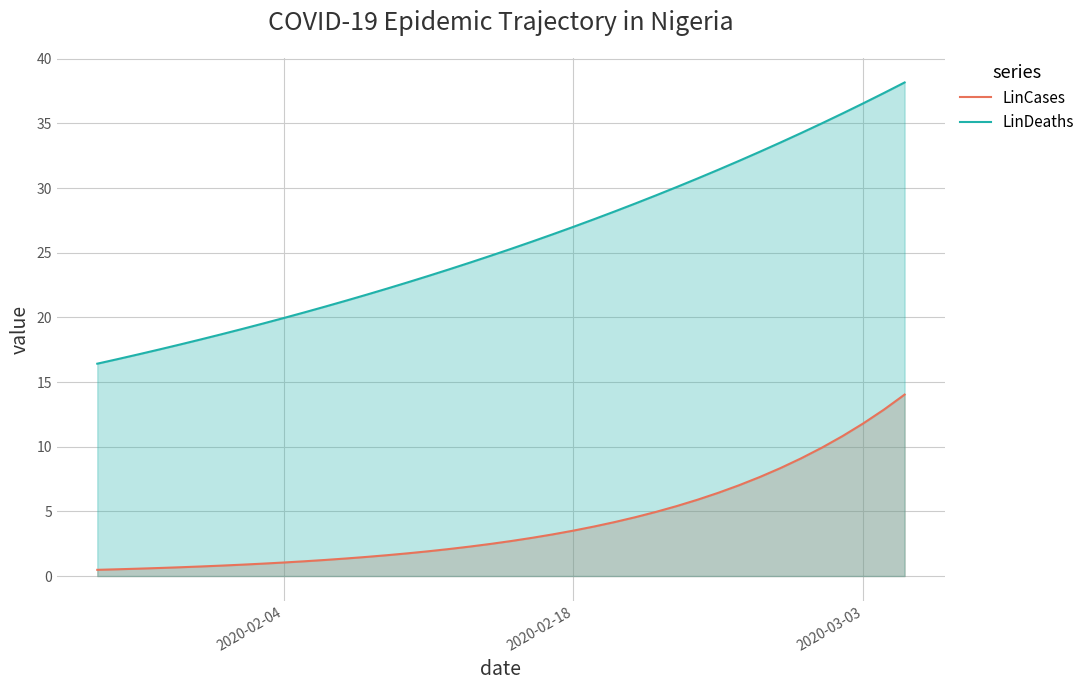

What is the value of the LinCases point at the 2nd from the left?

0.5